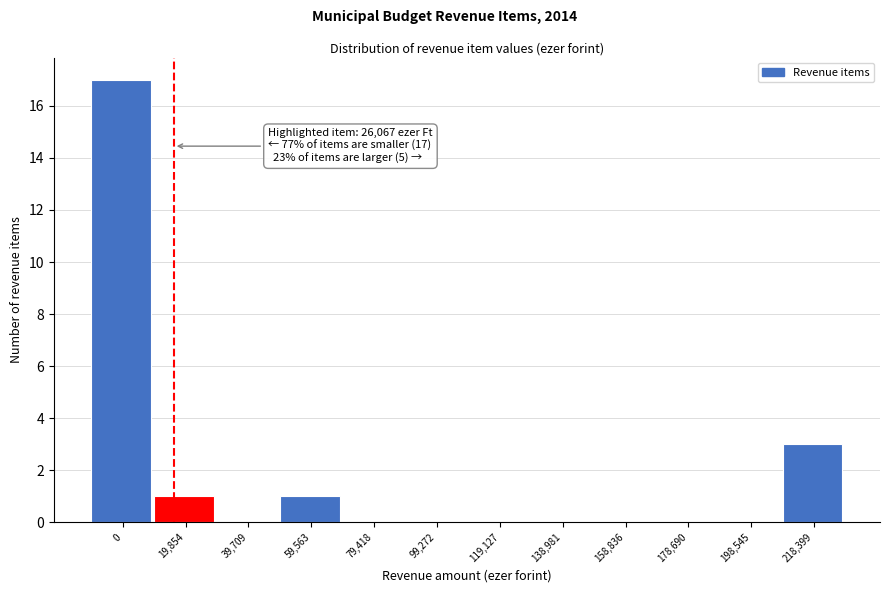

Reading left to right, what are all the values shown in this chart?

0=17	19,854=1	39,709=0	59,563=1	79,418=0	99,272=0	119,127=0	138,981=0	158,836=0	178,690=0	198,545=0	218,399=3